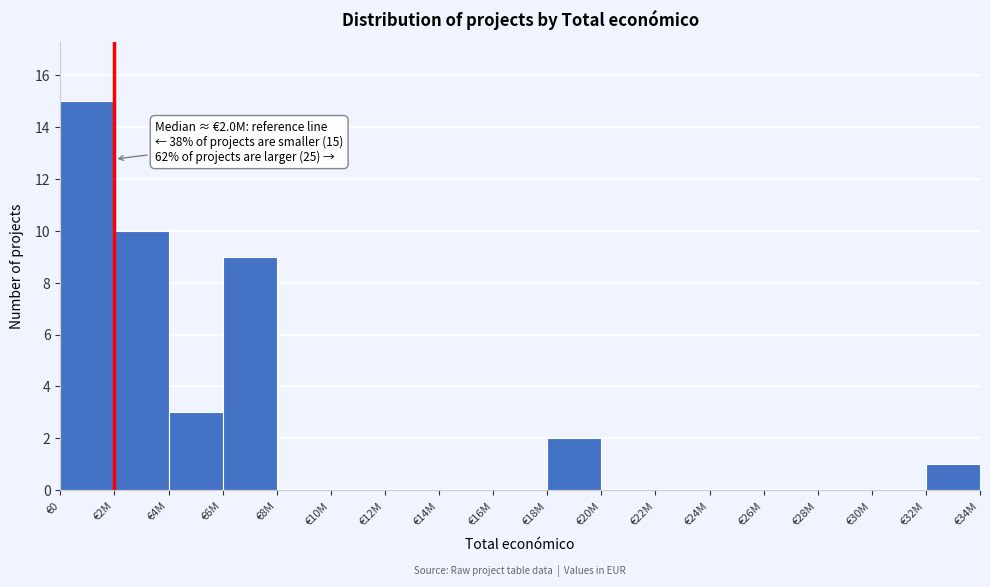

Reading right to left, transcribe all the data shown in this chart.

€32M=1	€30M=0	€28M=0	€26M=0	€24M=0	€22M=0	€20M=0	€18M=2	€16M=0	€14M=0	€12M=0	€10M=0	€8M=0	€6M=9	€4M=3	€2M=10	€0=15